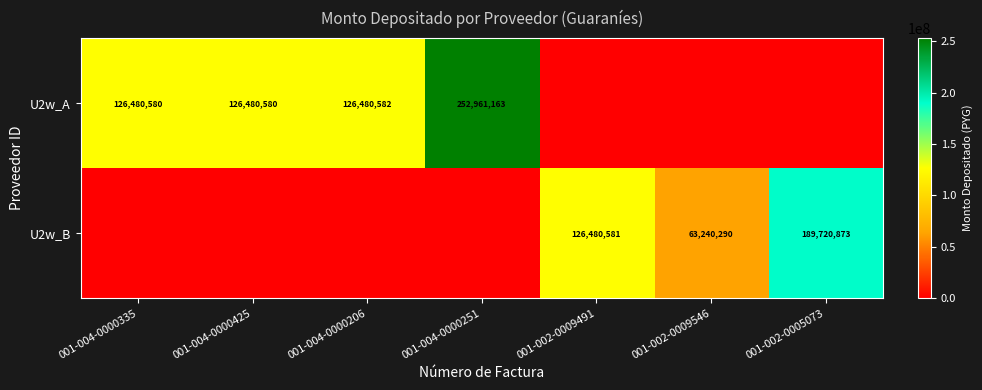

True or false: U2w_A has a value of 252961163 at 001-004-0000251.

True